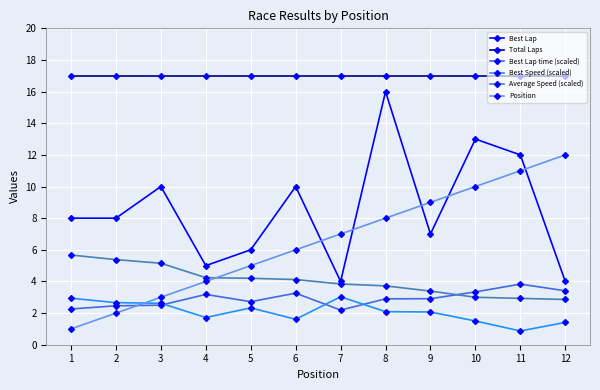

Rank the series by their maximum value, from lowest to highest.

Best Speed (scaled), Best Lap time (scaled), Average Speed (scaled), Position, Best Lap, Total Laps